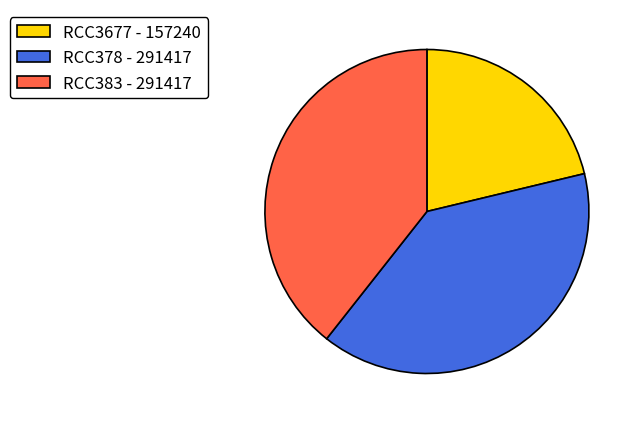

How many slices are in this pie chart?

3